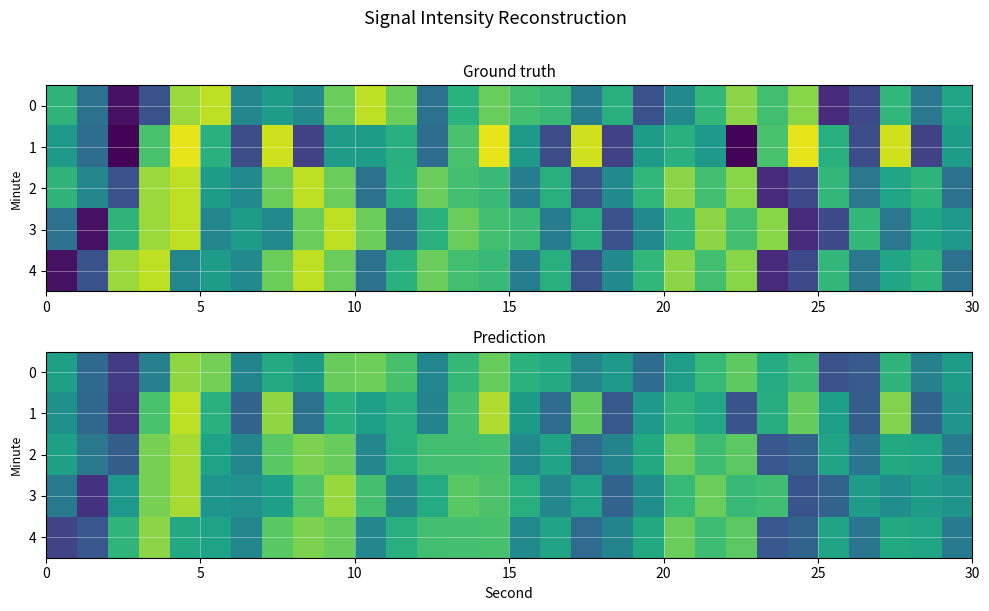

What is the difference between the maximum and minimum values in the 1 series?

15.8